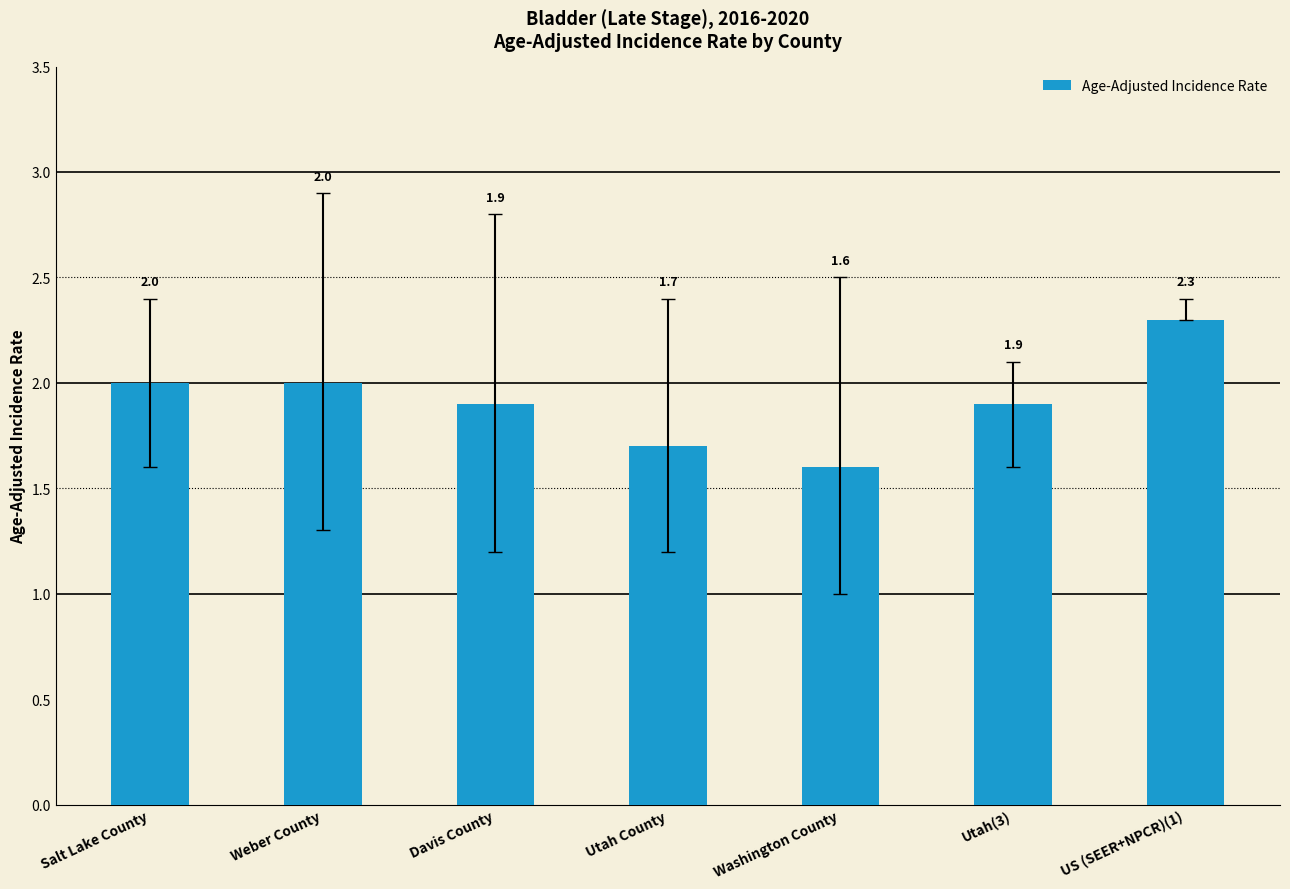

What is the change in value from Davis County to US (SEER+NPCR)(1)?

+0.4